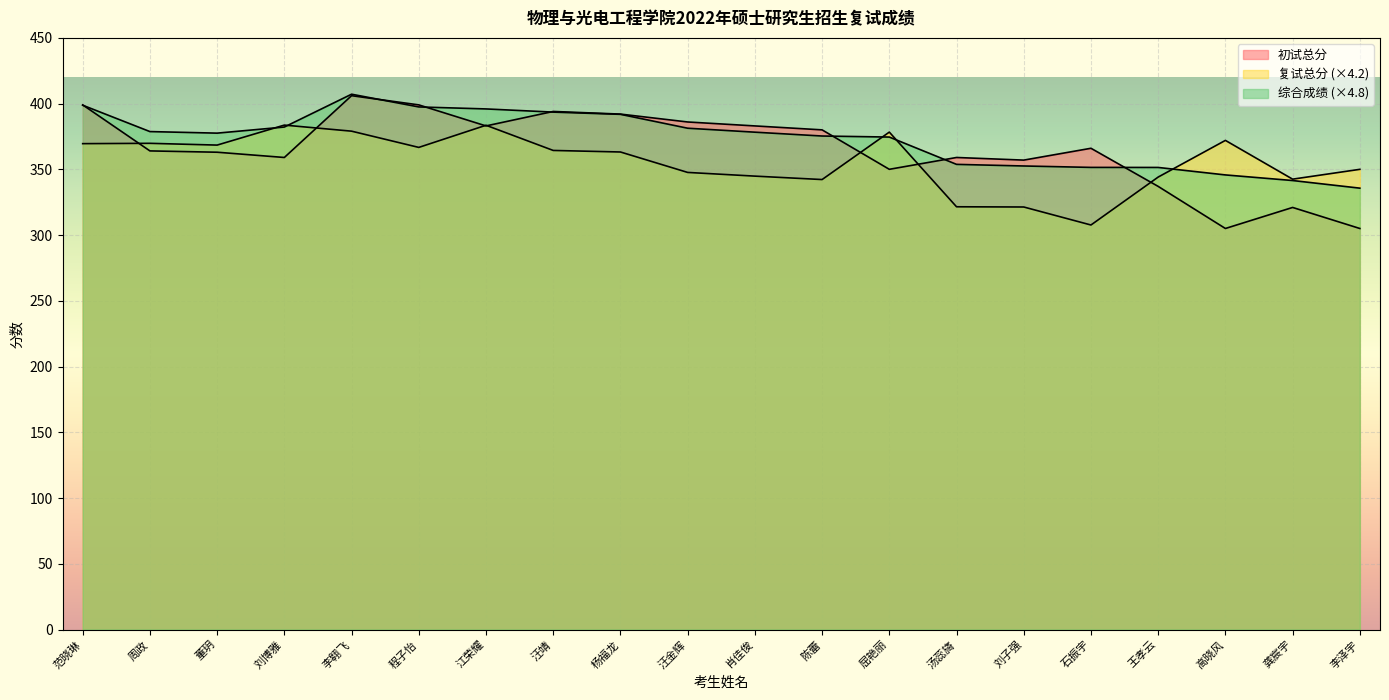

Reading left to right, transcribe all the data shown in this chart.

初试总分: 范晓琳=399.0	周政=364.0	董玥=363.0	刘博雅=359.0	李翱飞=406.0	程子怡=399.0	江荣耀=383.0	汪靖=394.0	杨福龙=392.0	汪金辉=386.0	肖佳俊=383.0	陈蕾=380.0	屈艳丽=350.0	汤蕊旖=359.0	刘子强=357.0	石振宇=366.0	王孝云=337.0	高晓风=305.0	龚宸宇=321.0	李泽宇=305.0
复试总分: 范晓琳=369.5	周政=369.8	董玥=368.4	刘博雅=383.6	李翱飞=379.0	程子怡=366.7	江荣耀=383.5	汪靖=364.4	杨福龙=363.2	汪金辉=347.6	肖佳俊=344.8	陈蕾=342.2	屈艳丽=378.3	汤蕊旖=321.5	刘子强=321.3	石振宇=307.7	王孝云=344.1	高晓风=372.0	龚宸宇=342.5	李泽宇=350.0
综合成绩: 范晓琳=398.7	周政=378.7	董玥=377.5	刘博雅=382.2	李翱飞=407.1	程子怡=397.4	江荣耀=395.9	汪靖=393.5	杨福龙=391.8	汪金辉=381.3	肖佳俊=378.2	陈蕾=375.3	屈艳丽=374.5	汤蕊旖=353.8	刘子强=352.5	石振宇=351.5	王孝云=351.4	高晓风=345.7	龚宸宇=341.5	李泽宇=335.7